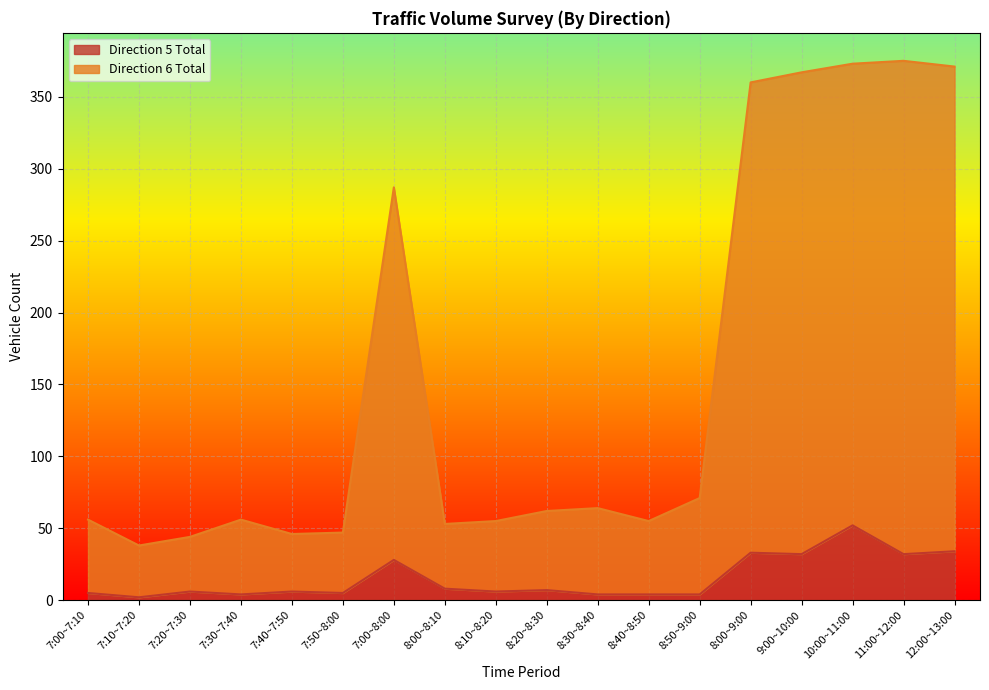

True or false: Direction 6 Total has more than 0 interior local peaks.

True